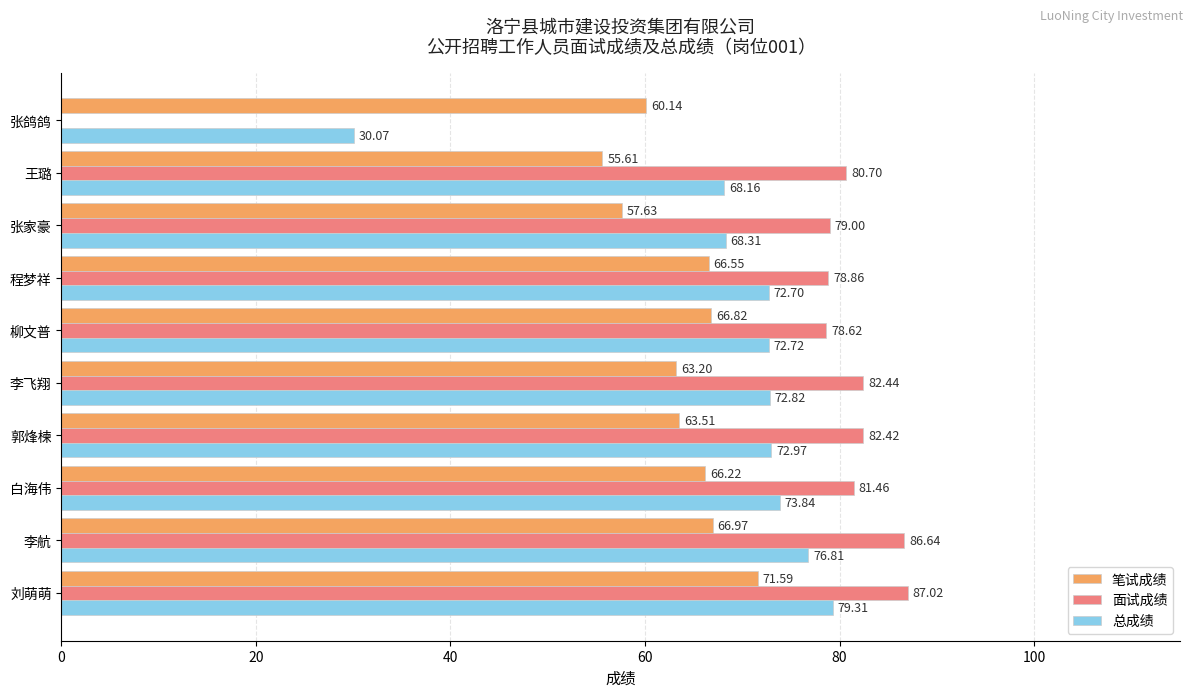

At which category is the sum across all series the highest?

刘萌萌